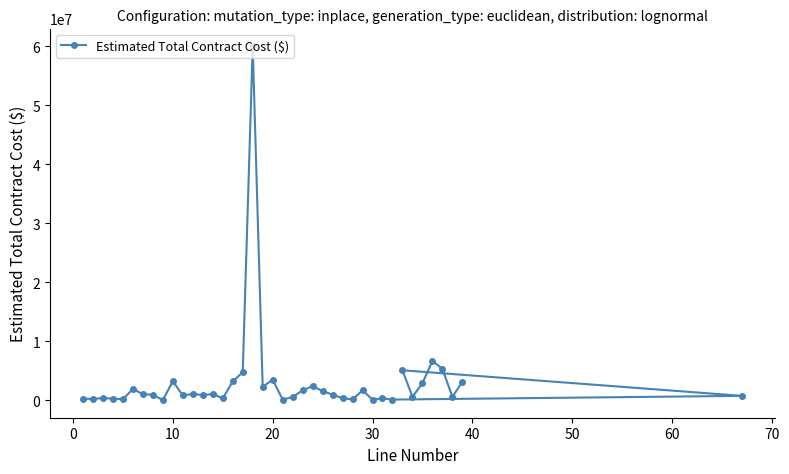

What is the difference between the maximum and second lowest values?

59937108.0